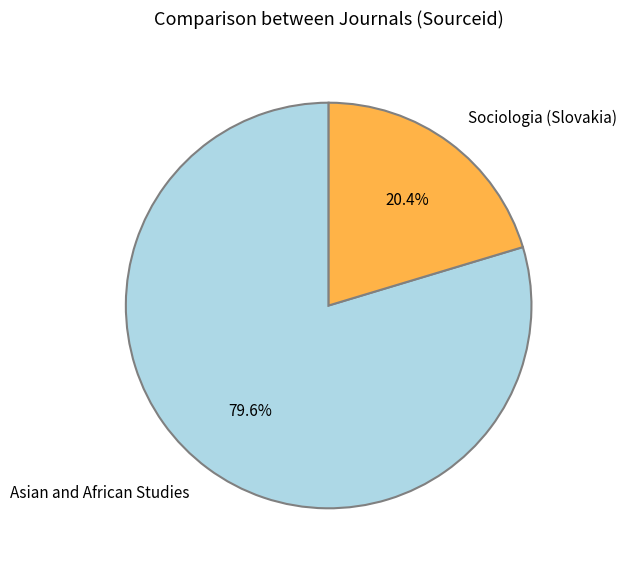

What is the largest slice in the pie chart?

Asian and African Studies